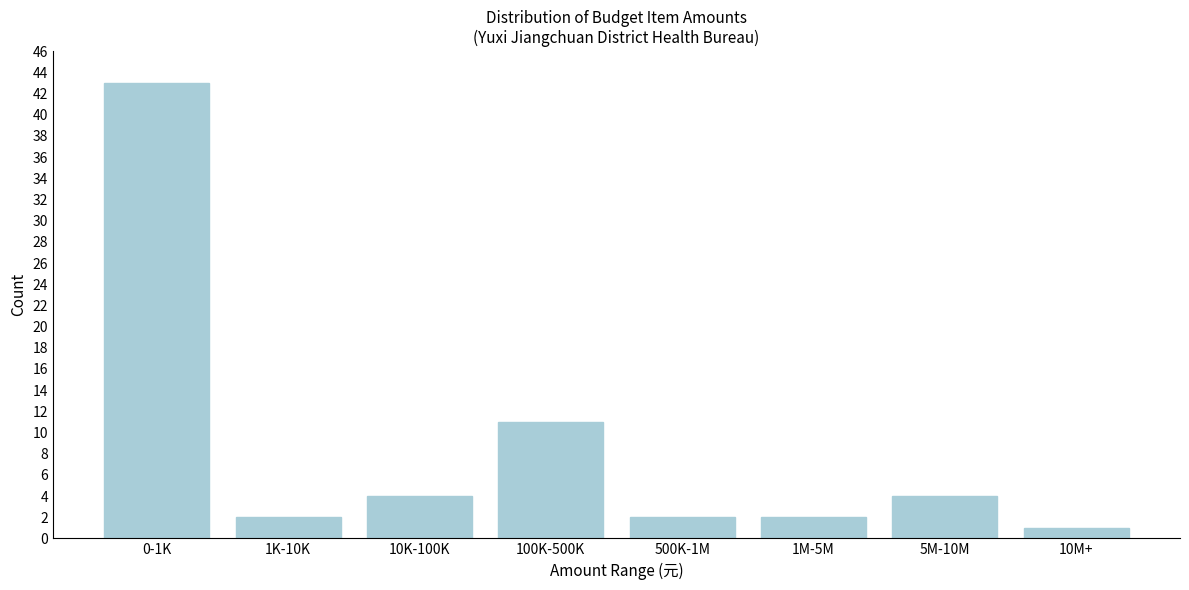

Reading left to right, extract all data points from this chart.

0-1K=43	1K-10K=2	10K-100K=4	100K-500K=11	500K-1M=2	1M-5M=2	5M-10M=4	10M+=1